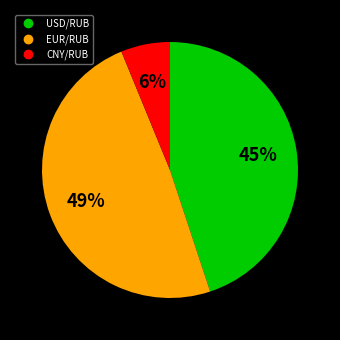

To the nearest percent, what is the average slice percentage?

33%